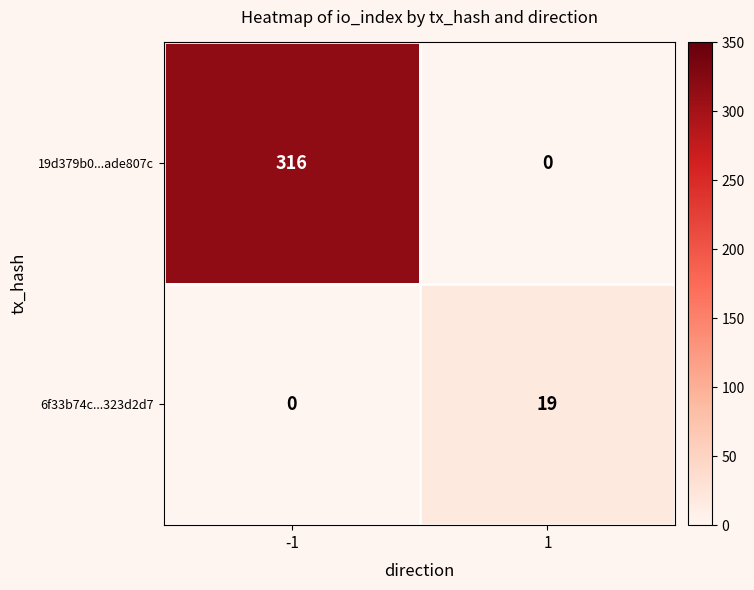

Reading left to right, transcribe all the data shown in this chart.

19d379b0...ade807c: 316	0
6f33b74c...323d2d7: 0	19